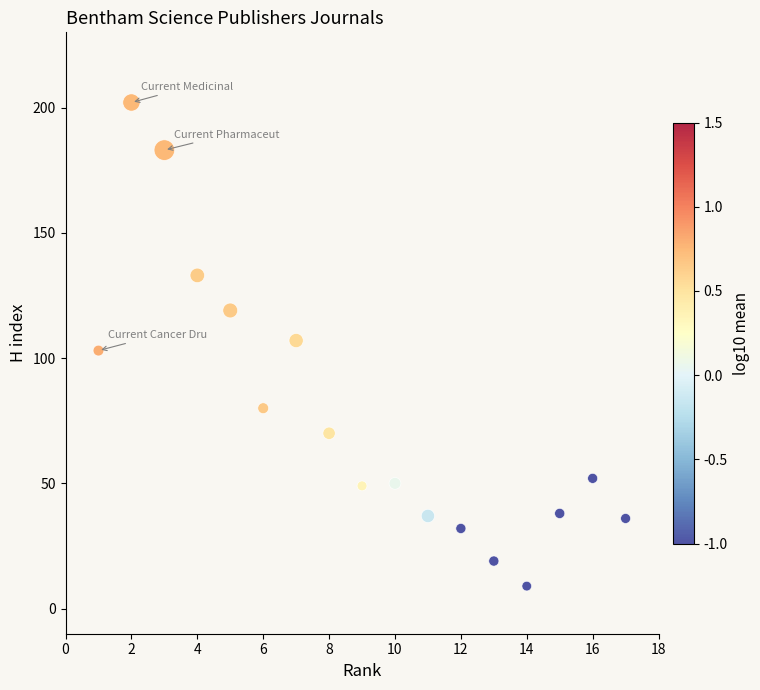

What is the range of X values (max minus min)?

16